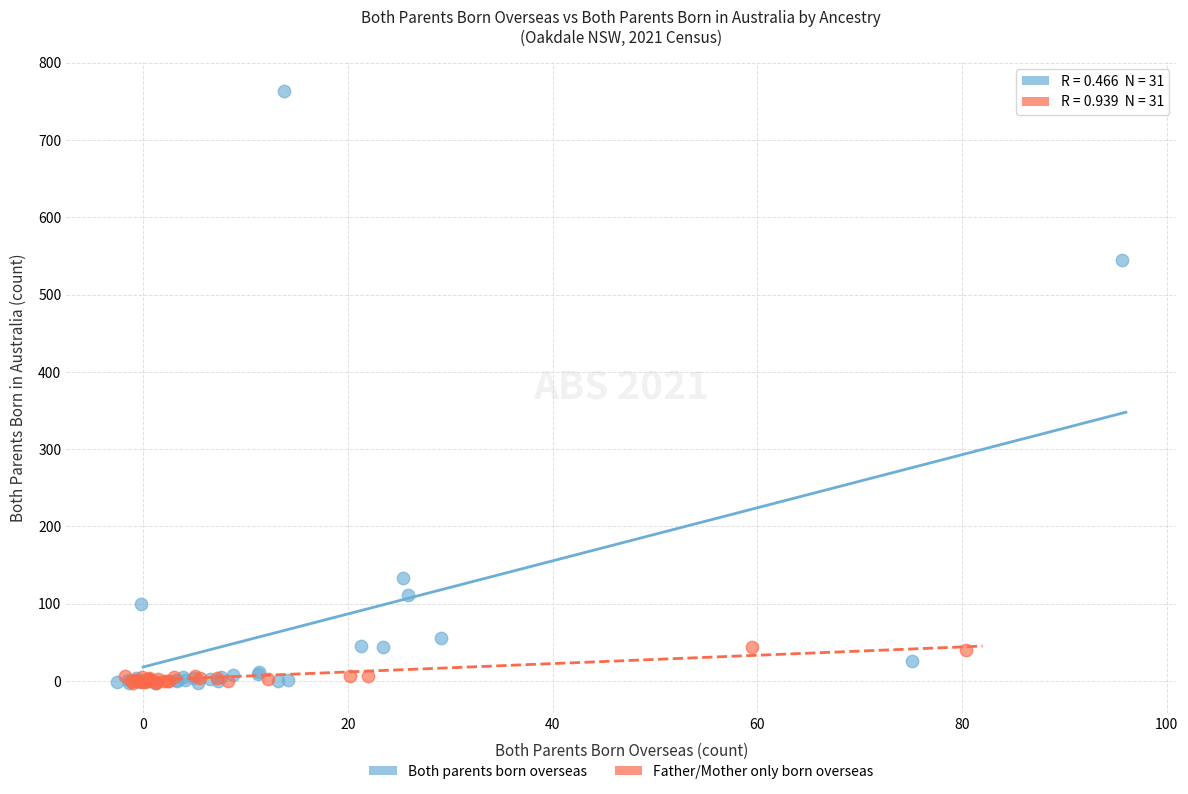

Which series contains the highest Y value?

Both parents born overseas